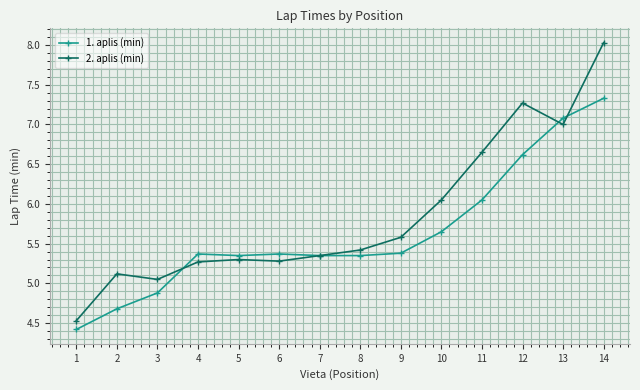

Rank the series by their average value, from lowest to highest.

1. aplis (min), 2. aplis (min)